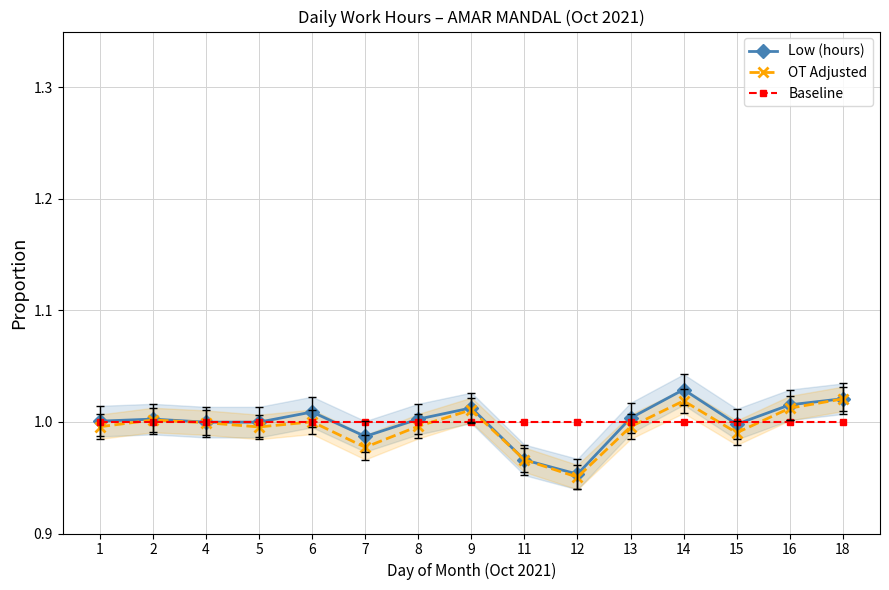

How many intersections are there between Low (hours) and Baseline?

8